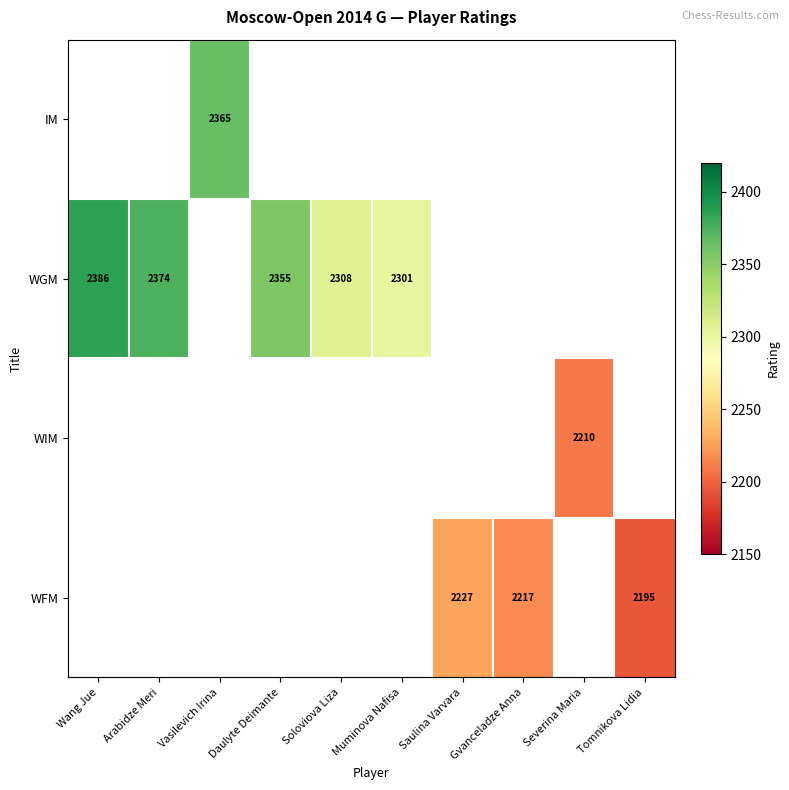

True or false: IM has a value of 2365 at Vasilevich Irina.

True